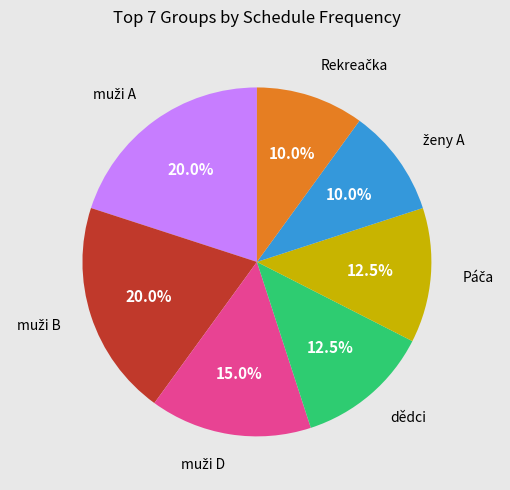

To the nearest percent, what is the difference between the largest and smallest slice percentages?

10%